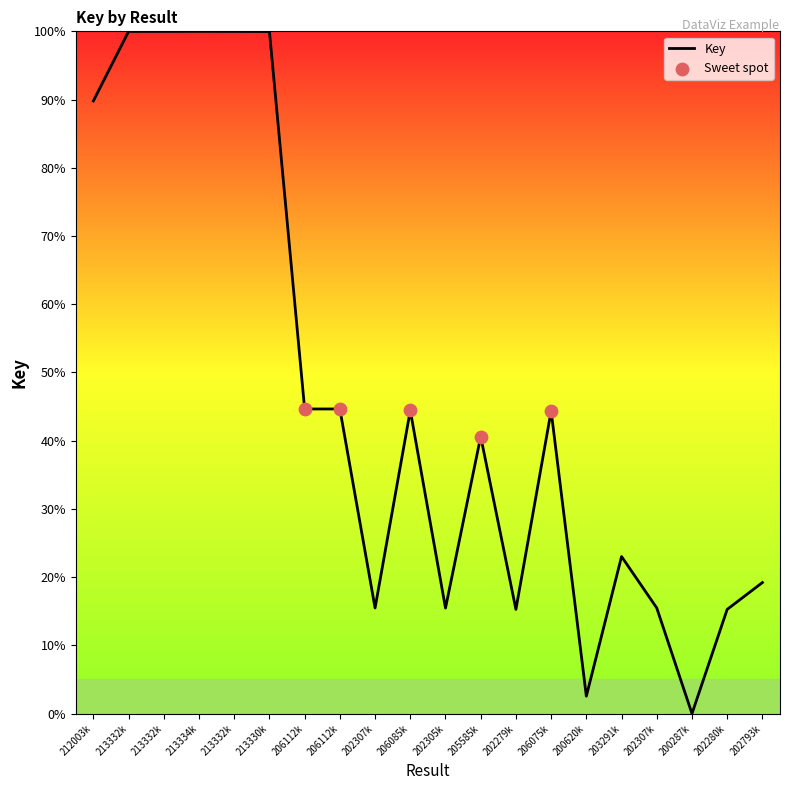

Is this an area chart (filled region under the line)?

Yes